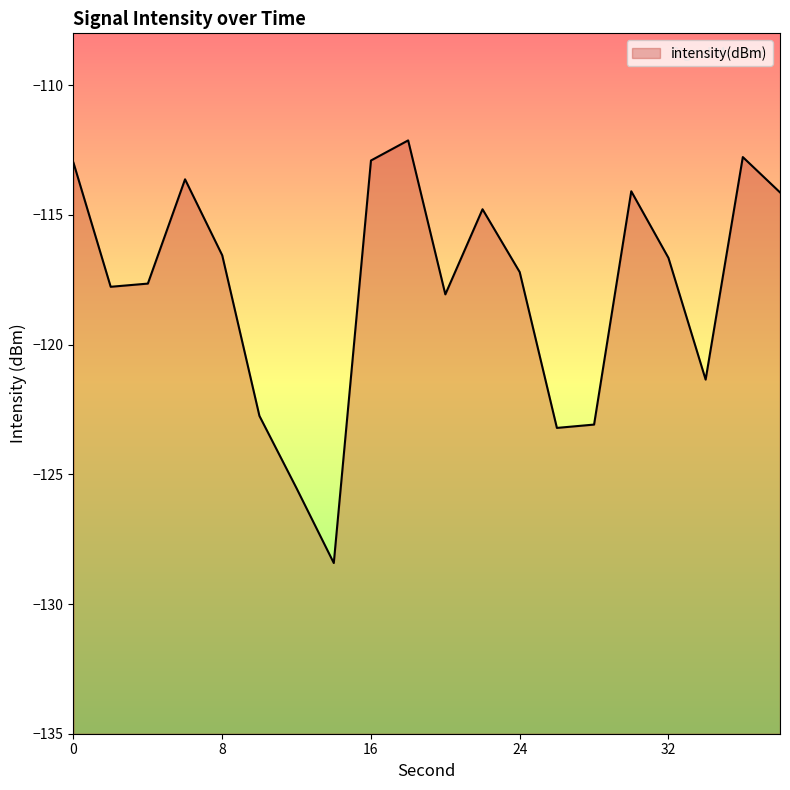

What is the difference between the second highest and minimum values?

15.6